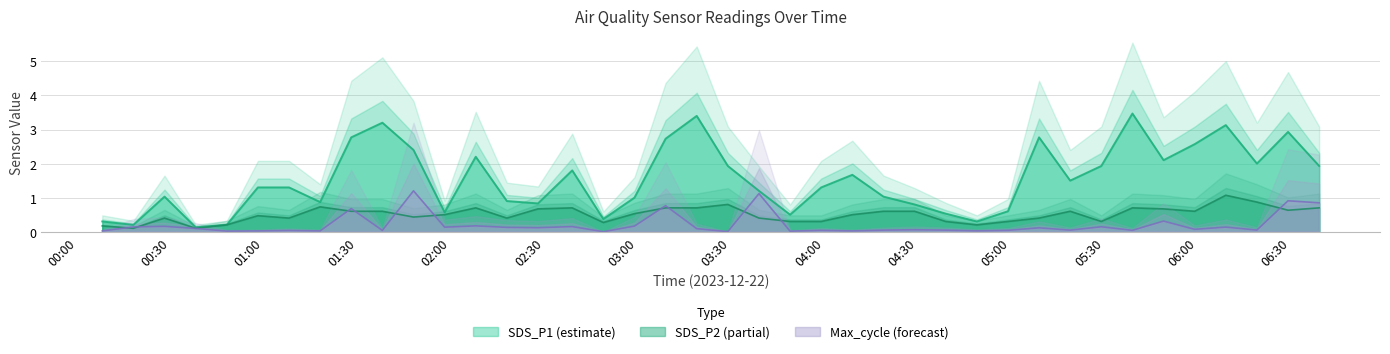

Rank the categories by Max_cycle value from lowest to highest.

2023/12/22 02:49, 2023/12/22 03:29, 2023/12/22 03:49, 2023/12/22 00:48, 2023/12/22 00:08, 2023/12/22 00:58, 2023/12/22 01:18, 2023/12/22 04:09, 2023/12/22 04:49, 2023/12/22 01:08, 2023/12/22 01:38, 2023/12/22 03:59, 2023/12/22 04:59, 2023/12/22 05:39, 2023/12/22 04:19, 2023/12/22 04:39, 2023/12/22 05:19, 2023/12/22 06:19, 2023/12/22 04:29, 2023/12/22 05:59, 2023/12/22 03:19, 2023/12/22 00:38, 2023/12/22 05:09, 2023/12/22 02:28, 2023/12/22 02:18, 2023/12/22 01:58, 2023/12/22 06:09, 2023/12/22 00:18, 2023/12/22 05:29, 2023/12/22 02:39, 2023/12/22 00:28, 2023/12/22 02:59, 2023/12/22 02:08, 2023/12/22 05:49, 2023/12/22 01:28, 2023/12/22 03:09, 2023/12/22 06:39, 2023/12/22 06:29, 2023/12/22 03:39, 2023/12/22 01:48